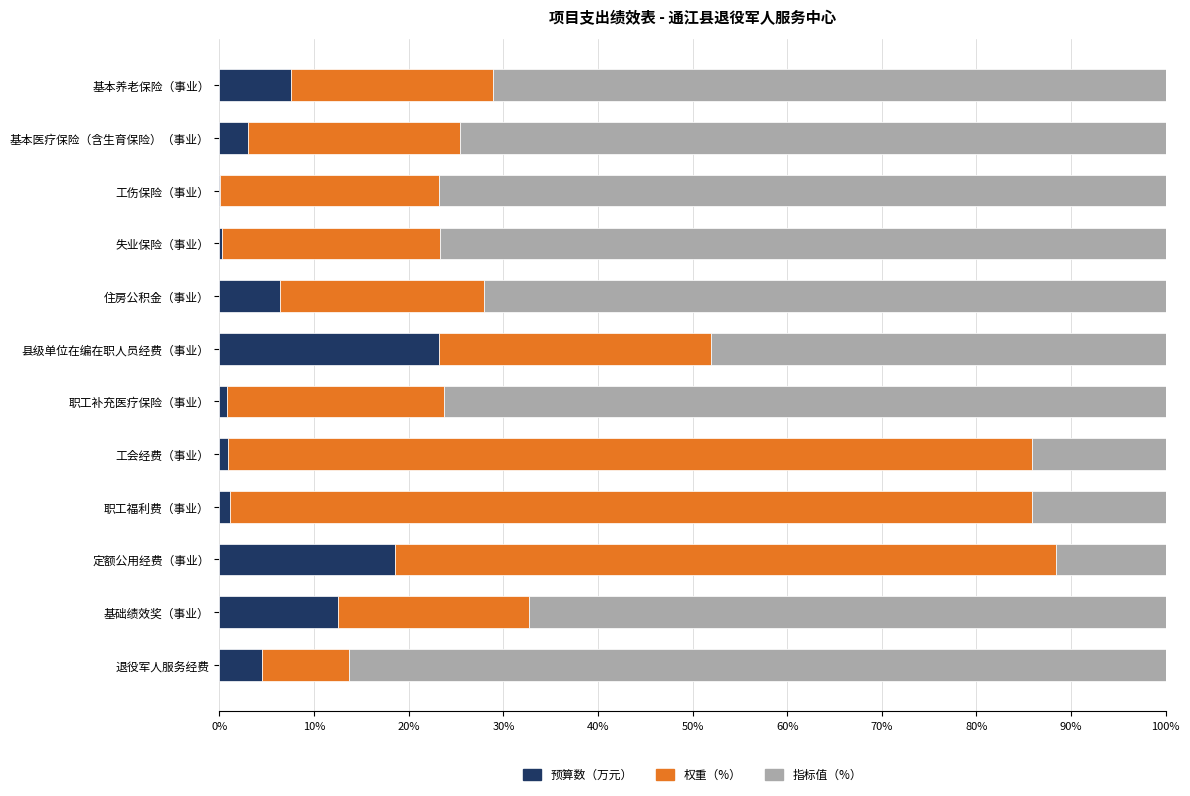

The value of 预算数（万元） at 基本医疗保险（含生育保险）（事业） is 3.0. True or false?

True